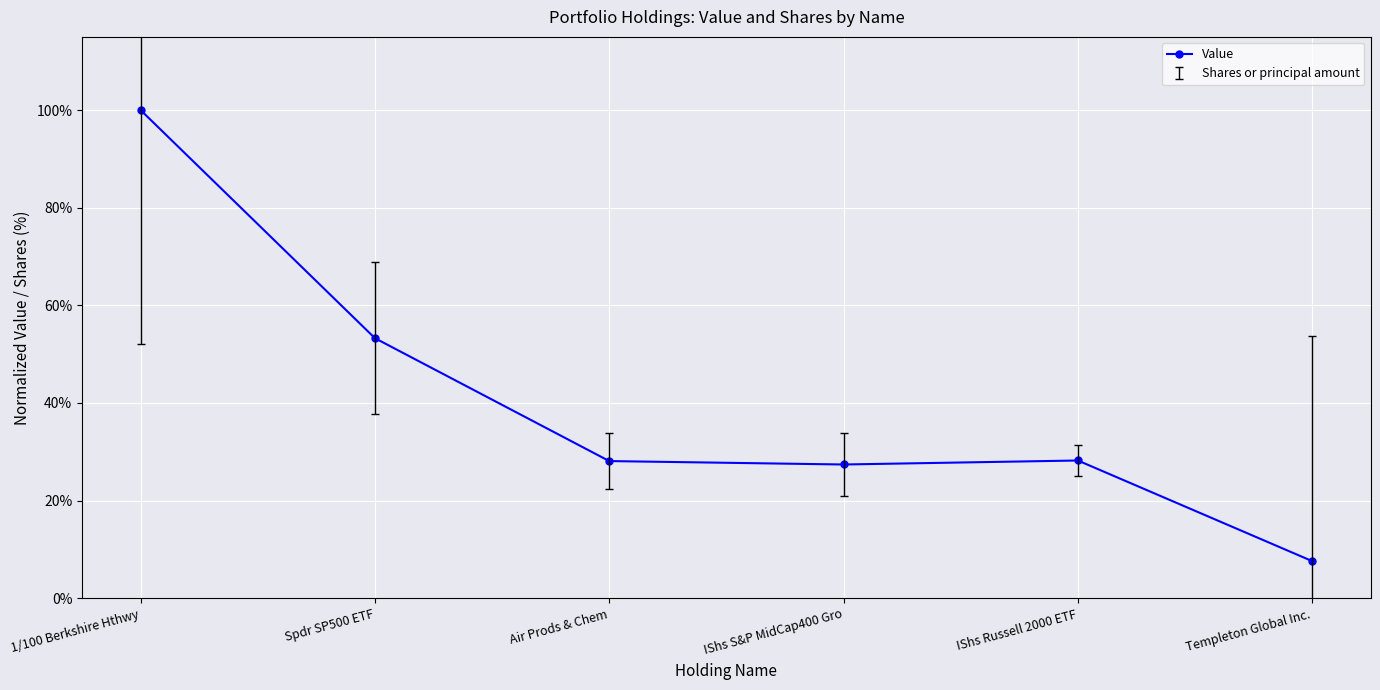

Between Templeton Global Inc. and Spdr SP500 ETF, which is larger?

Spdr SP500 ETF